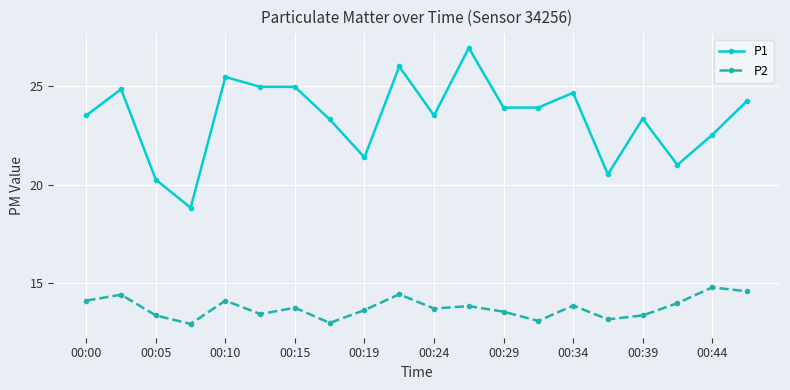

How many distinct data groups are displayed?

2